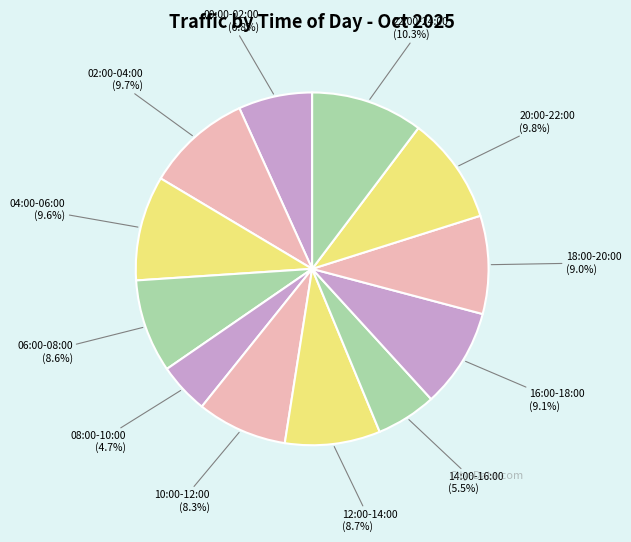

How many slices are in this pie chart?

12